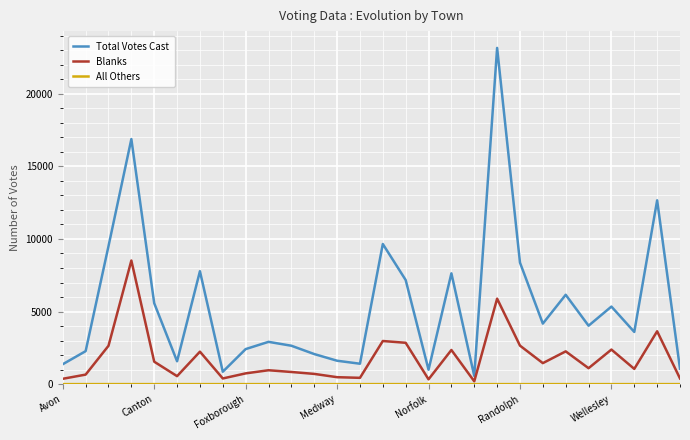

Which series has the largest range (max minus min)?

Total Votes Cast